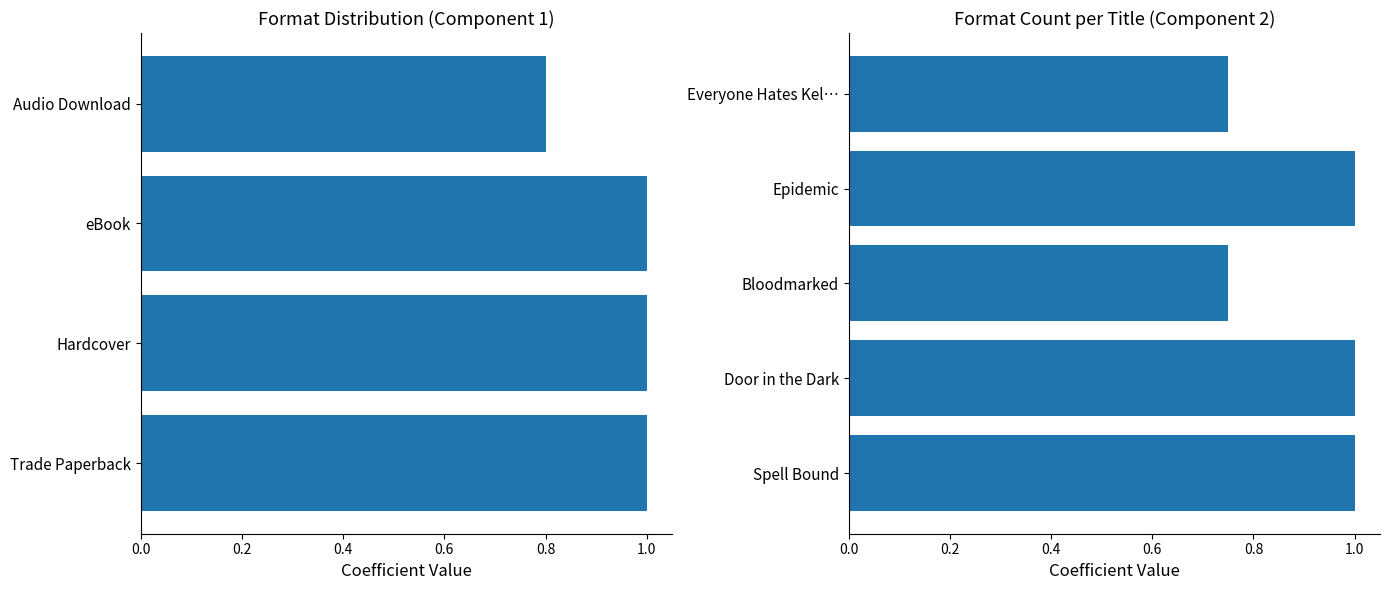

How many values are between 0 and 1?

5